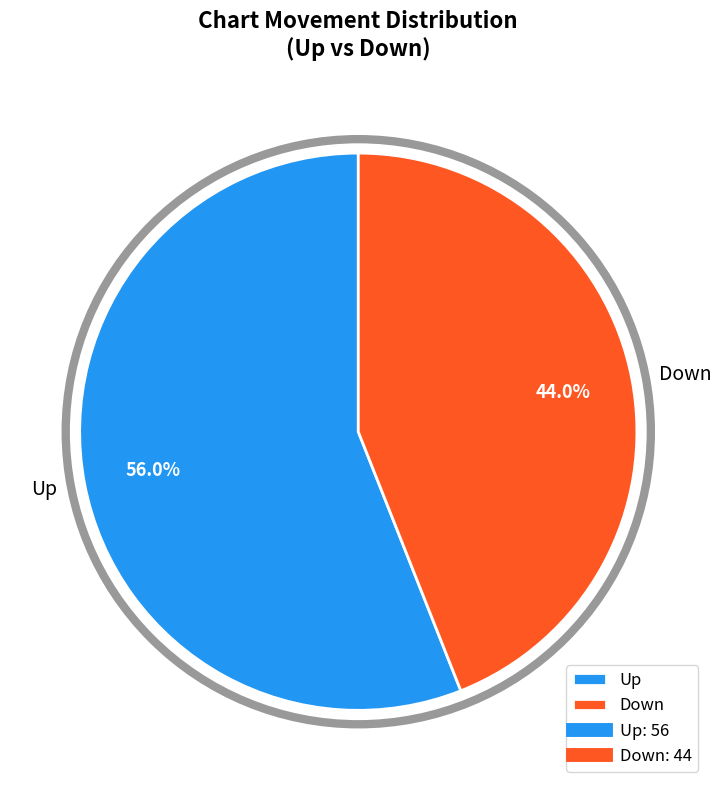

To the nearest percent, what is the difference between the Up and Down slice percentages?

12%